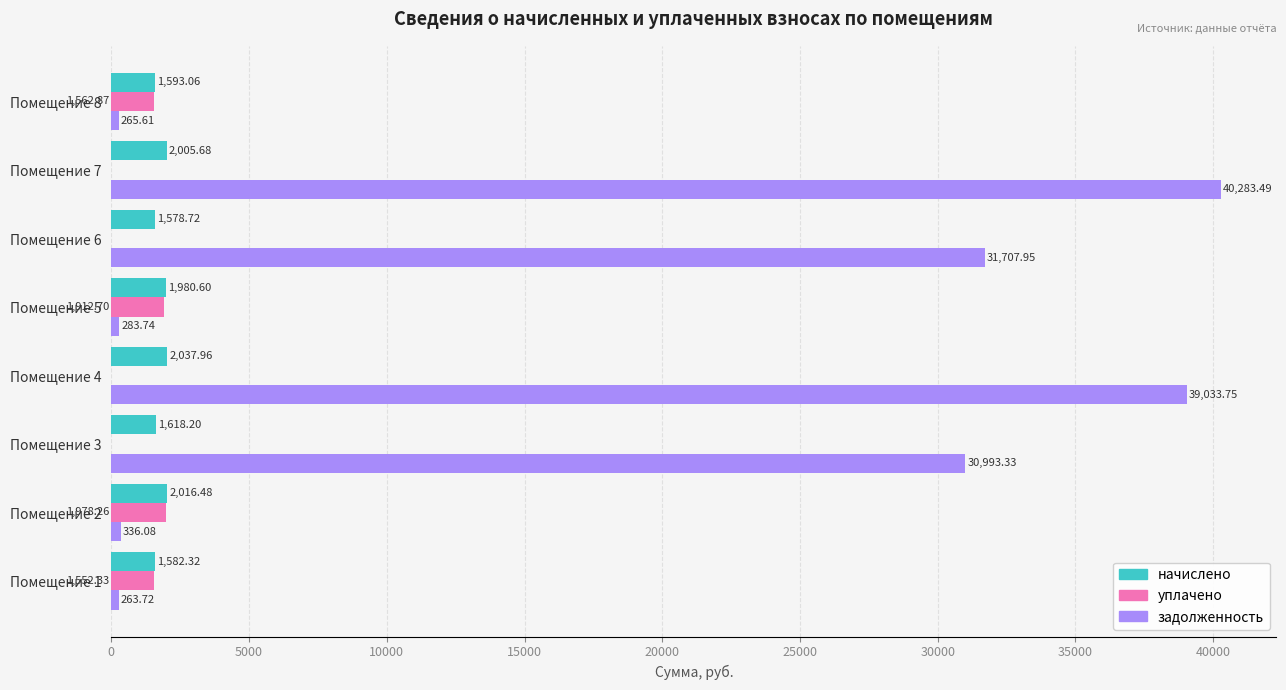

Which series changed the most between Помещение 4 and Помещение 8?

задолженность